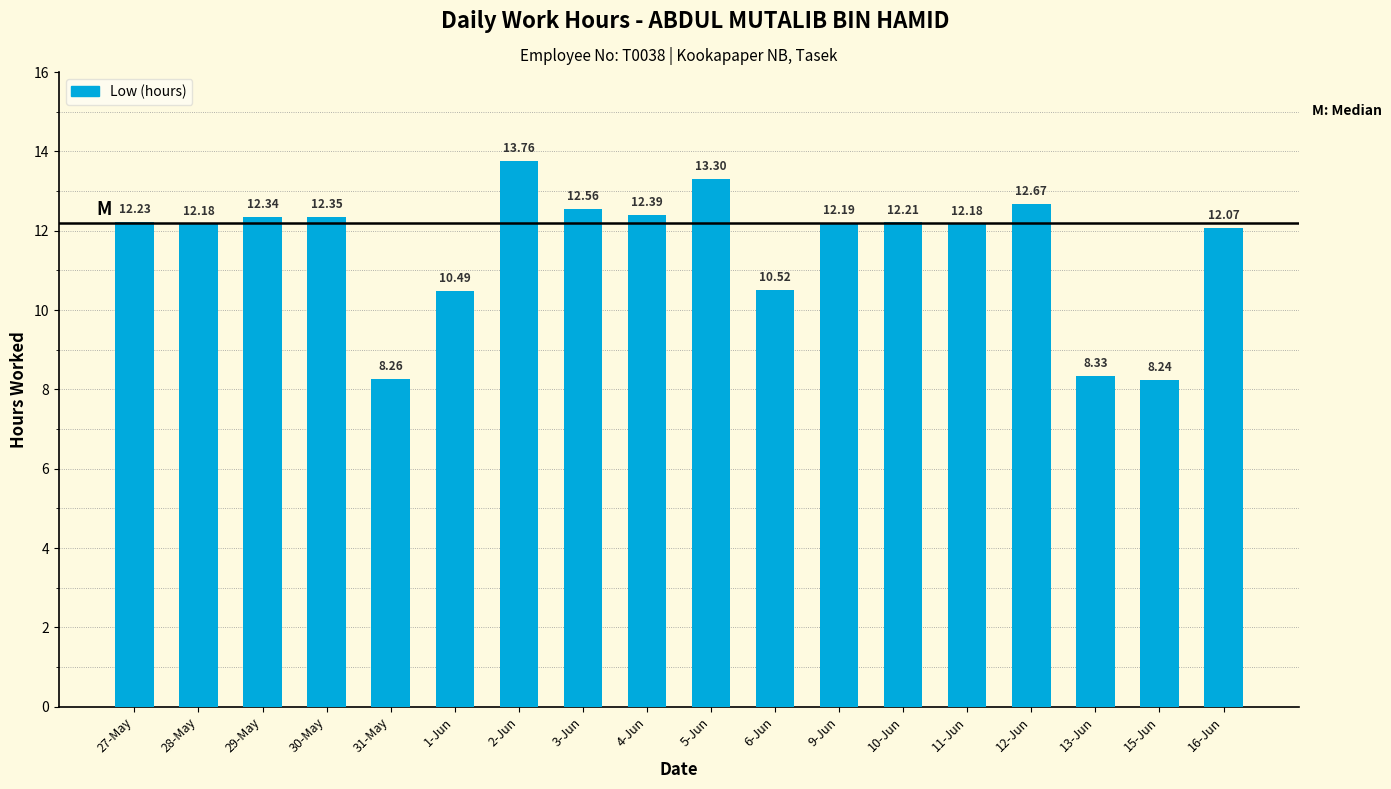

How many distinct data groups are displayed?

1